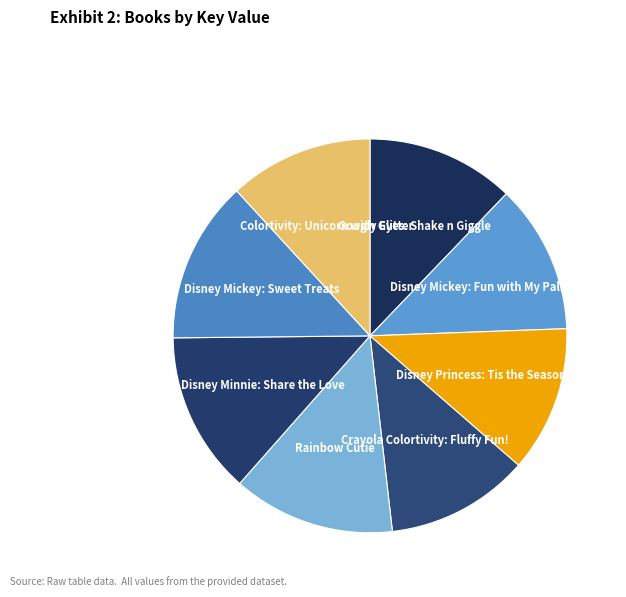

Is there a majority slice in this chart?

No